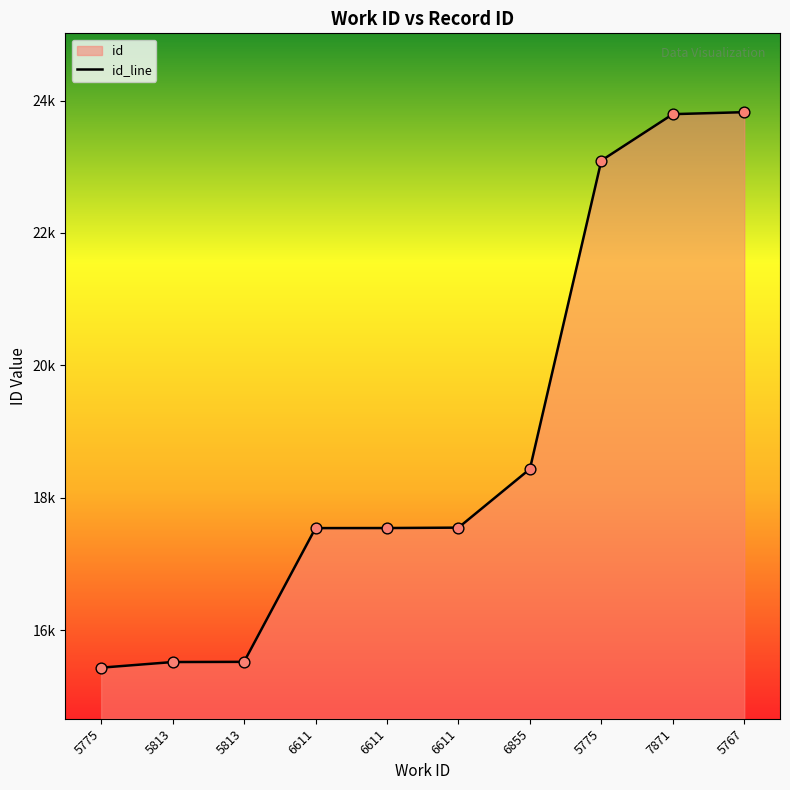

Approximately how many times larger is the value at 6855 compared to 5775?

0.8